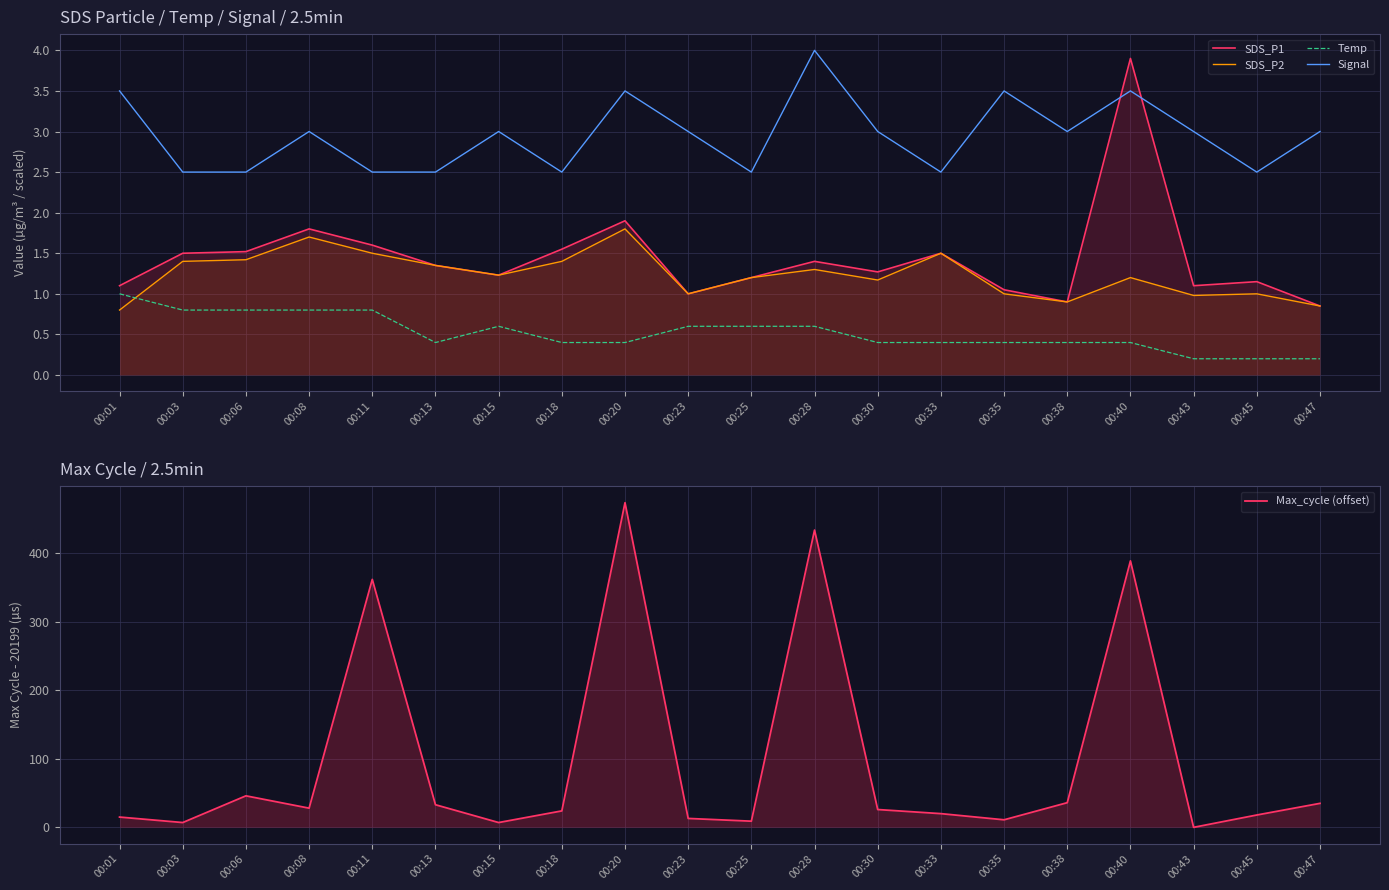

What is the value of the Signal point at the 17th from the left?

3.5